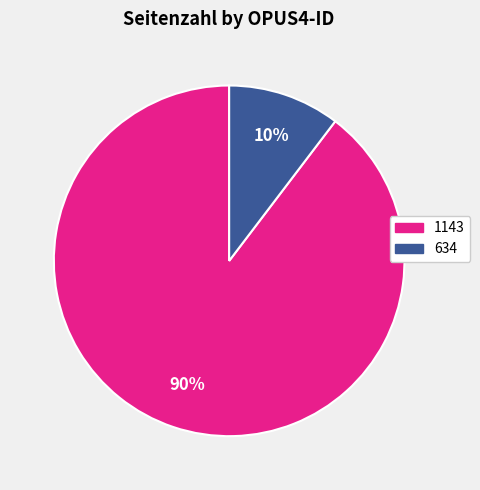

Is it true that 1143 is 97% of the pie?

False